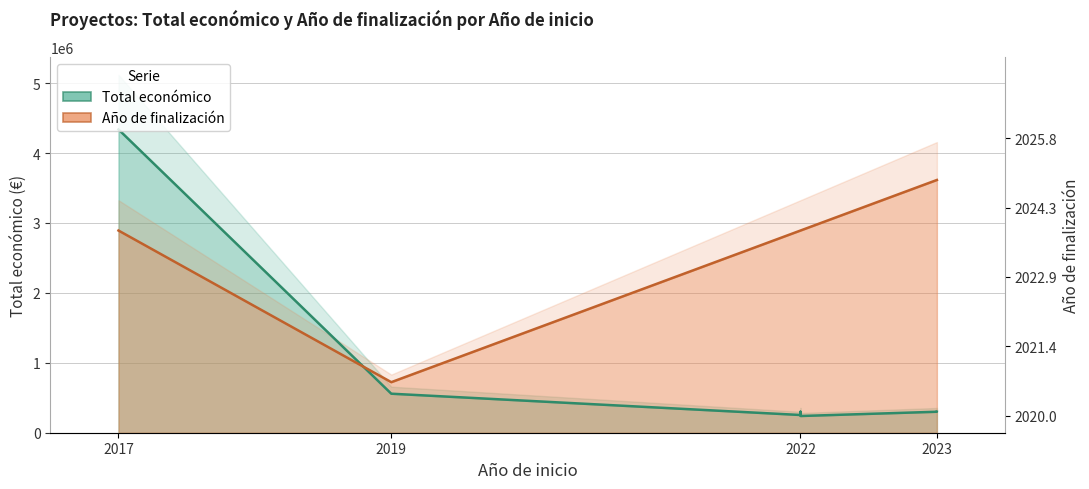

The value of Total económico at 2022 is 253495.0. True or false?

True